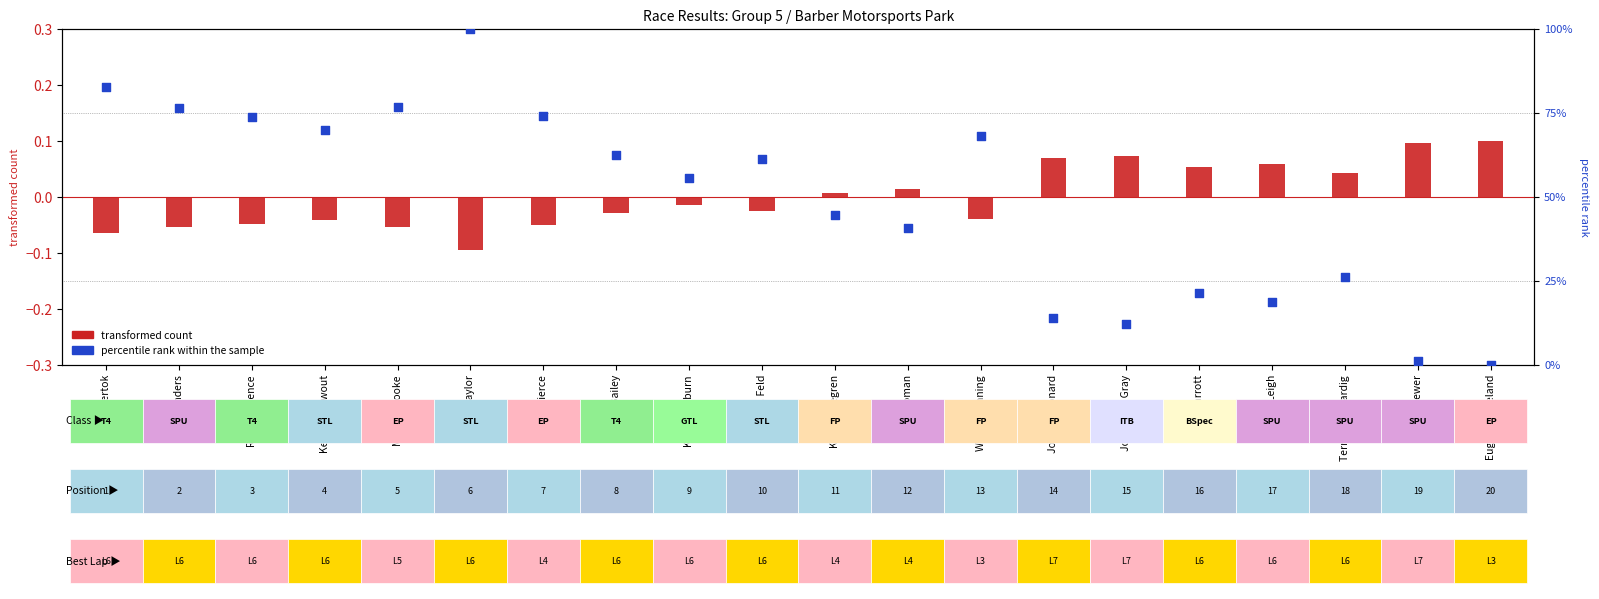

Which series contains the lowest Y value?

transformed count